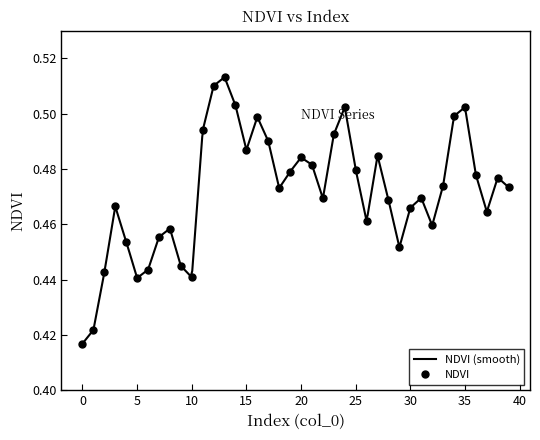

True or false: there are more than 0 points higher than both neighbors.

True